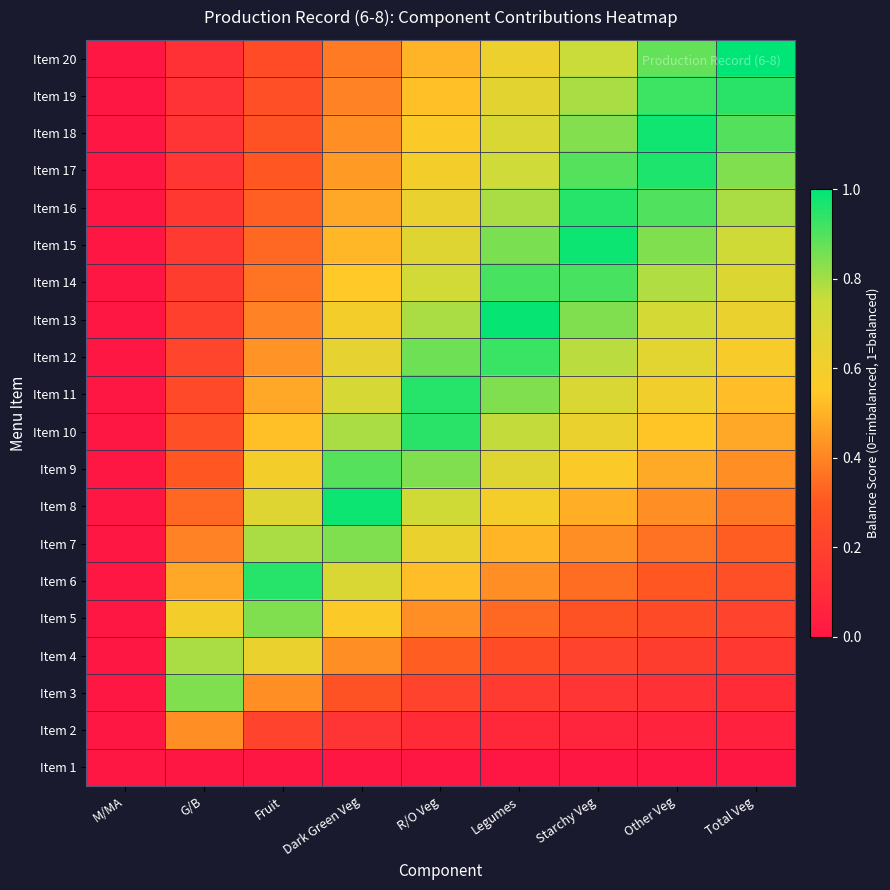

Reading left to right, what are all the values shown in this chart?

Item 1: M/MA=0.0	G/B=0.0	Fruit=0.0	Dark Green Veg=0.0	R/O Veg=0.0	Legumes=0.0	Starchy Veg=0.0	Other Veg=0.0	Total Veg=0.0
Item 2: M/MA=0.0	G/B=0.4	Fruit=0.2	Dark Green Veg=0.1	R/O Veg=0.1	Legumes=0.1	Starchy Veg=0.1	Other Veg=0.1	Total Veg=0.1
Item 3: M/MA=0.0	G/B=0.8	Fruit=0.4	Dark Green Veg=0.3	R/O Veg=0.2	Legumes=0.2	Starchy Veg=0.1	Other Veg=0.1	Total Veg=0.1
Item 4: M/MA=0.0	G/B=0.8	Fruit=0.6	Dark Green Veg=0.4	R/O Veg=0.3	Legumes=0.3	Starchy Veg=0.2	Other Veg=0.2	Total Veg=0.2
Item 5: M/MA=0.0	G/B=0.6	Fruit=0.8	Dark Green Veg=0.6	R/O Veg=0.4	Legumes=0.3	Starchy Veg=0.3	Other Veg=0.2	Total Veg=0.2
Item 6: M/MA=0.0	G/B=0.5	Fruit=1.0	Dark Green Veg=0.7	R/O Veg=0.5	Legumes=0.4	Starchy Veg=0.4	Other Veg=0.3	Total Veg=0.3
Item 7: M/MA=0.0	G/B=0.4	Fruit=0.8	Dark Green Veg=0.8	R/O Veg=0.6	Legumes=0.5	Starchy Veg=0.4	Other Veg=0.4	Total Veg=0.3
Item 8: M/MA=0.0	G/B=0.3	Fruit=0.7	Dark Green Veg=1.0	R/O Veg=0.7	Legumes=0.6	Starchy Veg=0.5	Other Veg=0.4	Total Veg=0.4
Item 9: M/MA=0.0	G/B=0.3	Fruit=0.6	Dark Green Veg=0.9	R/O Veg=0.8	Legumes=0.7	Starchy Veg=0.6	Other Veg=0.5	Total Veg=0.4
Item 10: M/MA=0.0	G/B=0.3	Fruit=0.5	Dark Green Veg=0.8	R/O Veg=0.9	Legumes=0.8	Starchy Veg=0.6	Other Veg=0.5	Total Veg=0.5
Item 11: M/MA=0.0	G/B=0.2	Fruit=0.5	Dark Green Veg=0.7	R/O Veg=1.0	Legumes=0.8	Starchy Veg=0.7	Other Veg=0.6	Total Veg=0.5
Item 12: M/MA=0.0	G/B=0.2	Fruit=0.4	Dark Green Veg=0.6	R/O Veg=0.9	Legumes=0.9	Starchy Veg=0.8	Other Veg=0.7	Total Veg=0.6
Item 13: M/MA=0.0	G/B=0.2	Fruit=0.4	Dark Green Veg=0.6	R/O Veg=0.8	Legumes=1.0	Starchy Veg=0.8	Other Veg=0.7	Total Veg=0.6
Item 14: M/MA=0.0	G/B=0.2	Fruit=0.4	Dark Green Veg=0.5	R/O Veg=0.7	Legumes=0.9	Starchy Veg=0.9	Other Veg=0.8	Total Veg=0.7
Item 15: M/MA=0.0	G/B=0.2	Fruit=0.3	Dark Green Veg=0.5	R/O Veg=0.7	Legumes=0.8	Starchy Veg=1.0	Other Veg=0.8	Total Veg=0.7
Item 16: M/MA=0.0	G/B=0.2	Fruit=0.3	Dark Green Veg=0.5	R/O Veg=0.6	Legumes=0.8	Starchy Veg=0.9	Other Veg=0.9	Total Veg=0.8
Item 17: M/MA=0.0	G/B=0.1	Fruit=0.3	Dark Green Veg=0.4	R/O Veg=0.6	Legumes=0.7	Starchy Veg=0.9	Other Veg=1.0	Total Veg=0.8
Item 18: M/MA=0.0	G/B=0.1	Fruit=0.3	Dark Green Veg=0.4	R/O Veg=0.6	Legumes=0.7	Starchy Veg=0.8	Other Veg=1.0	Total Veg=0.9
Item 19: M/MA=0.0	G/B=0.1	Fruit=0.3	Dark Green Veg=0.4	R/O Veg=0.5	Legumes=0.7	Starchy Veg=0.8	Other Veg=0.9	Total Veg=0.9
Item 20: M/MA=0.0	G/B=0.1	Fruit=0.2	Dark Green Veg=0.4	R/O Veg=0.5	Legumes=0.6	Starchy Veg=0.8	Other Veg=0.9	Total Veg=1.0